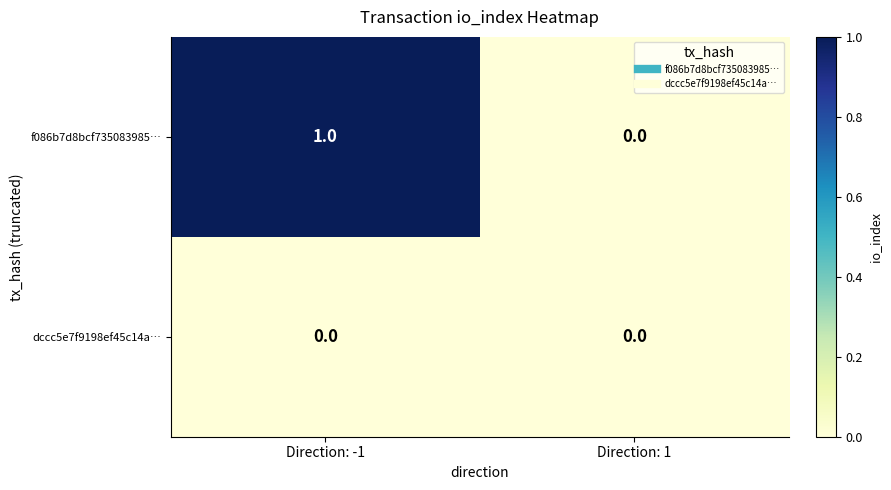

What is the greatest value displayed?

1